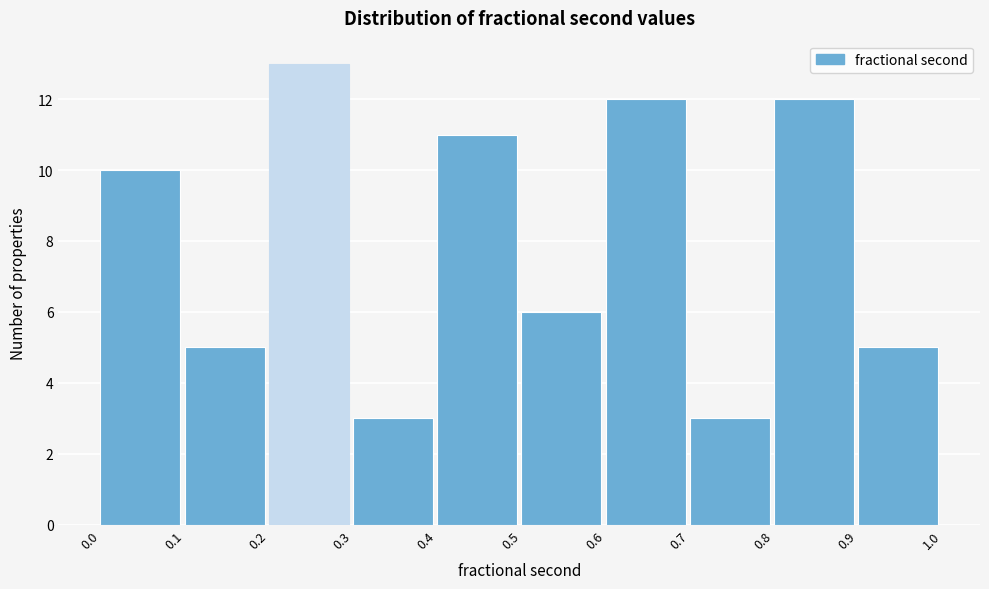

What is the height of the bar covering 0.1 to 0.2 on the x-axis? The values are not printed on the chart, so give them approximately, as read against the axis.

5